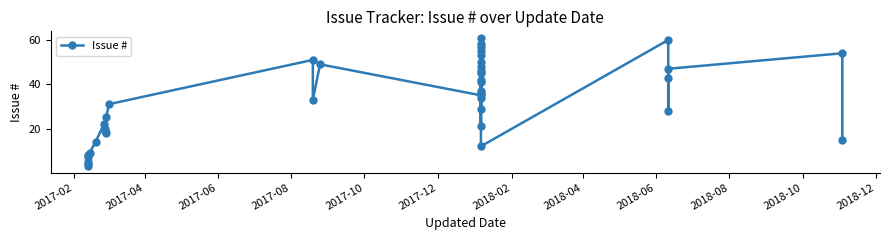

What is the value of the 24th point from the left?

58